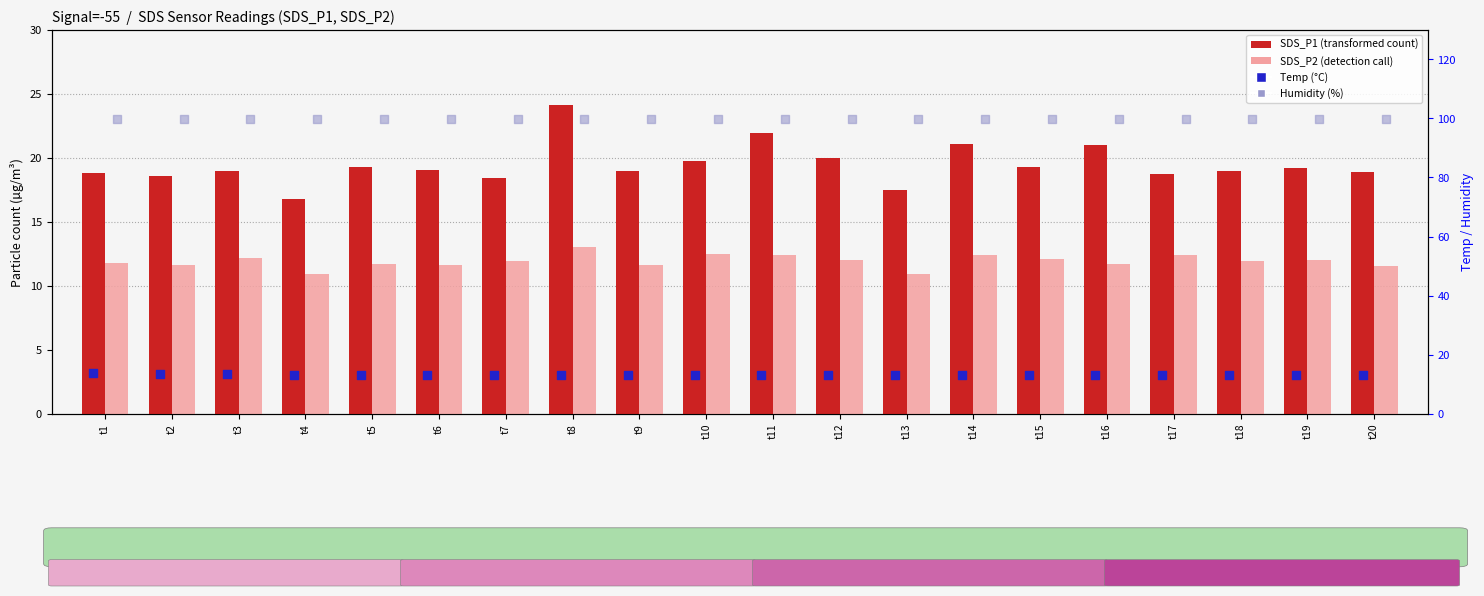

Which series contains the lowest Y value?

SDS_P2